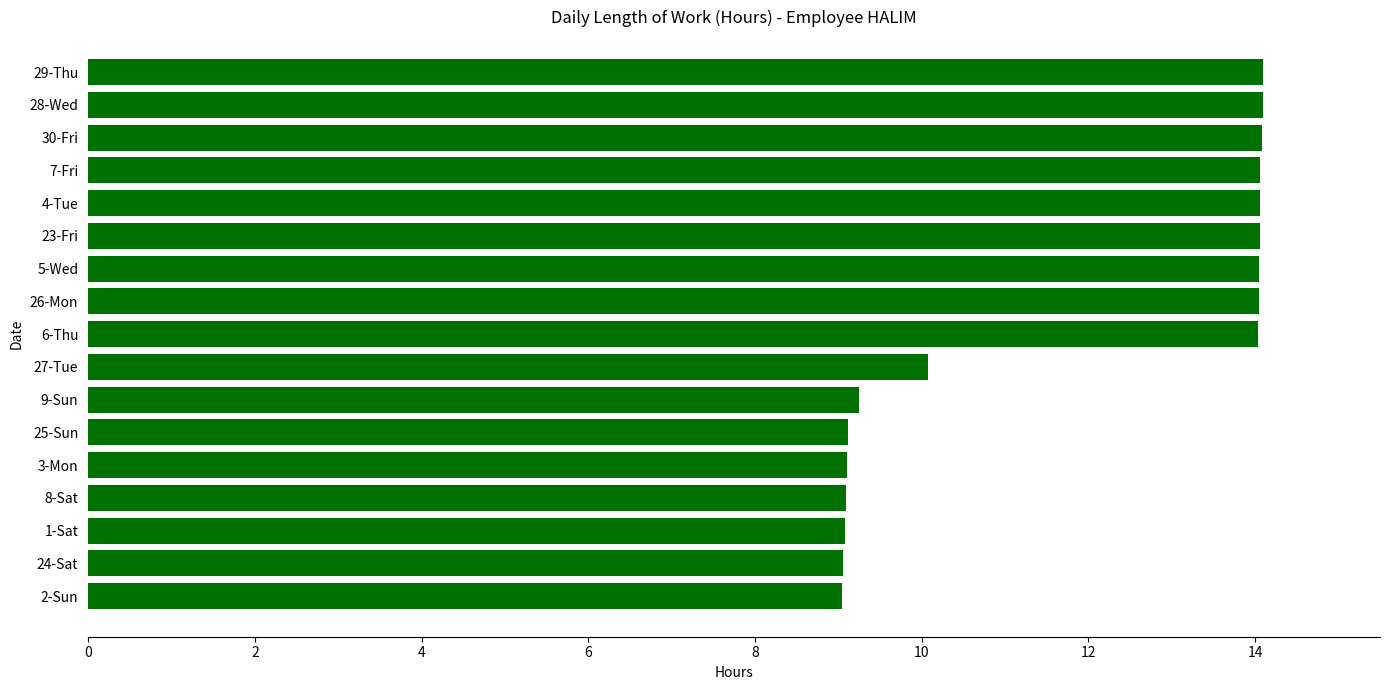

True or false: the data shows 22.3 at 6-Thu.

False